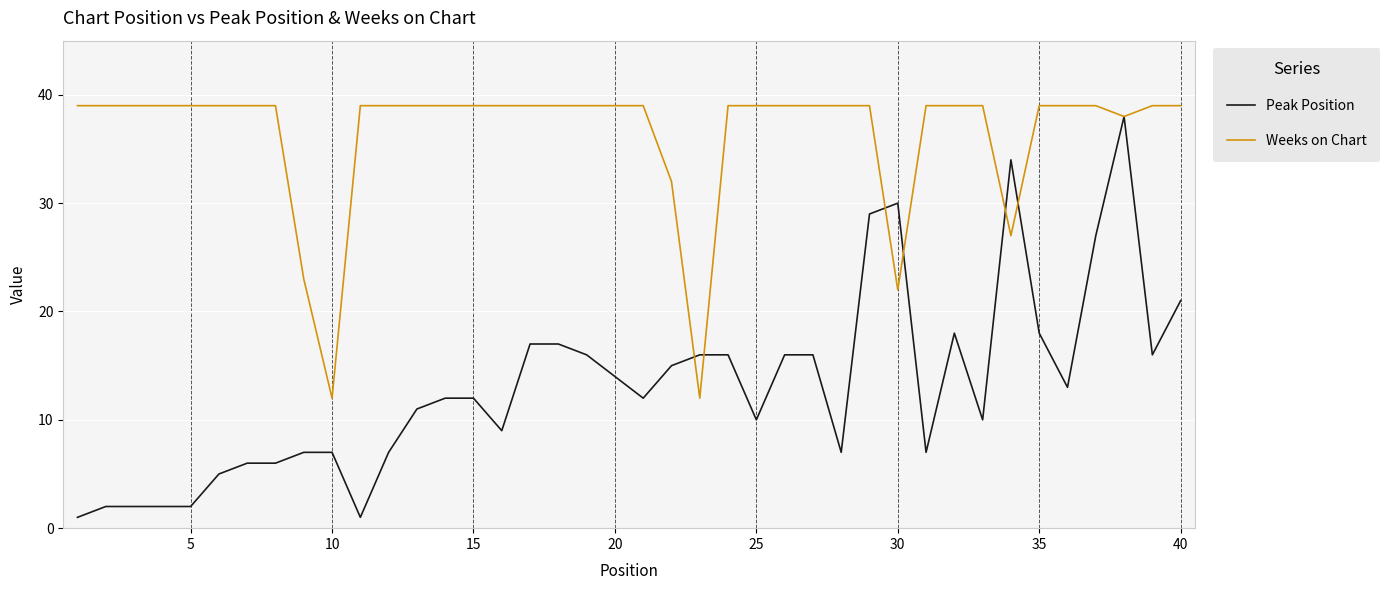

Which series has the largest total across all categories?

Weeks on Chart